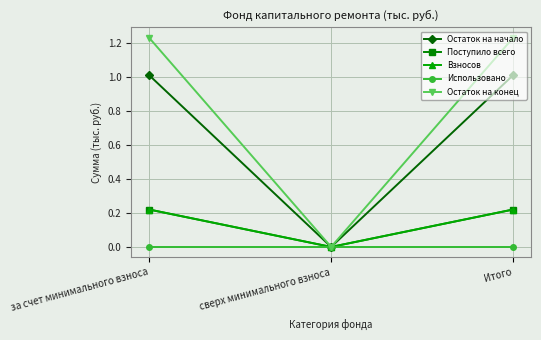

What is the value of the Остаток на конец point at the 3rd from the left?

1.2